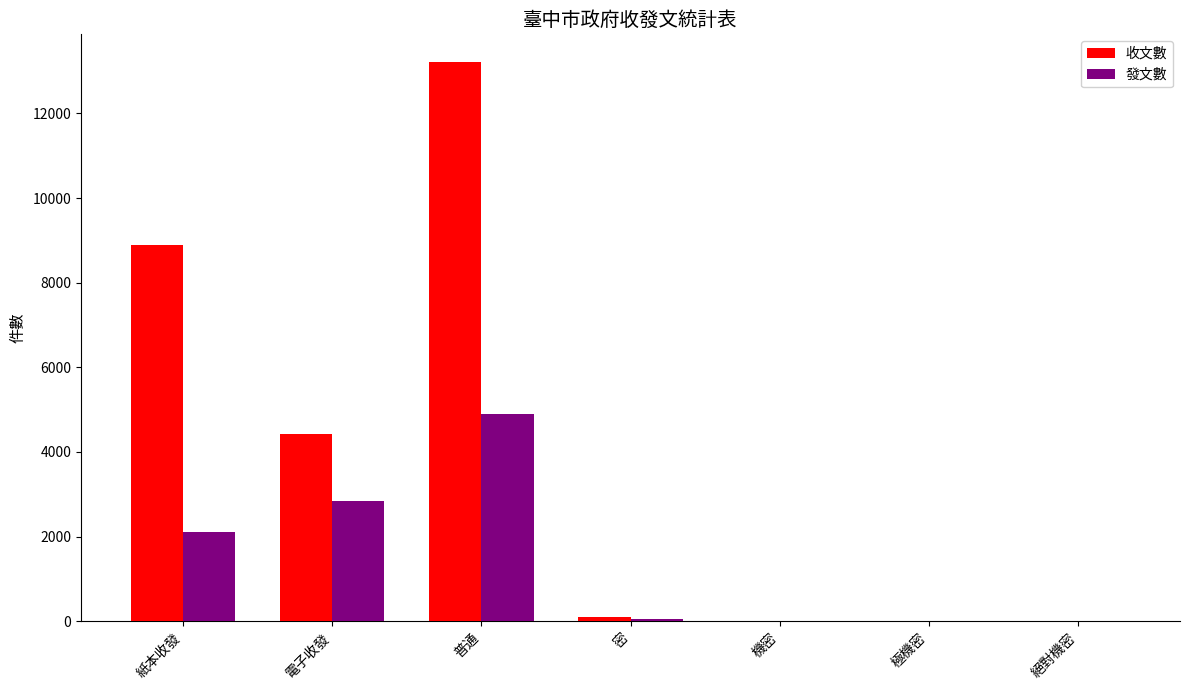

How many distinct data groups are displayed?

2